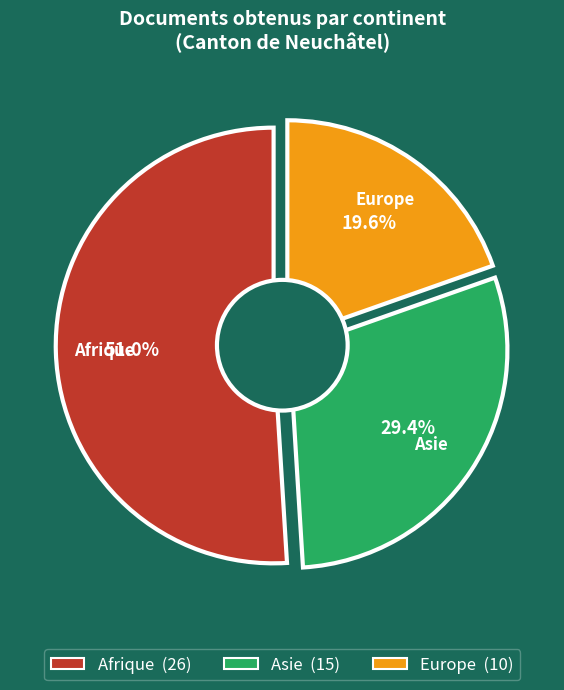

Between Afrique and Asie, which is larger?

Afrique